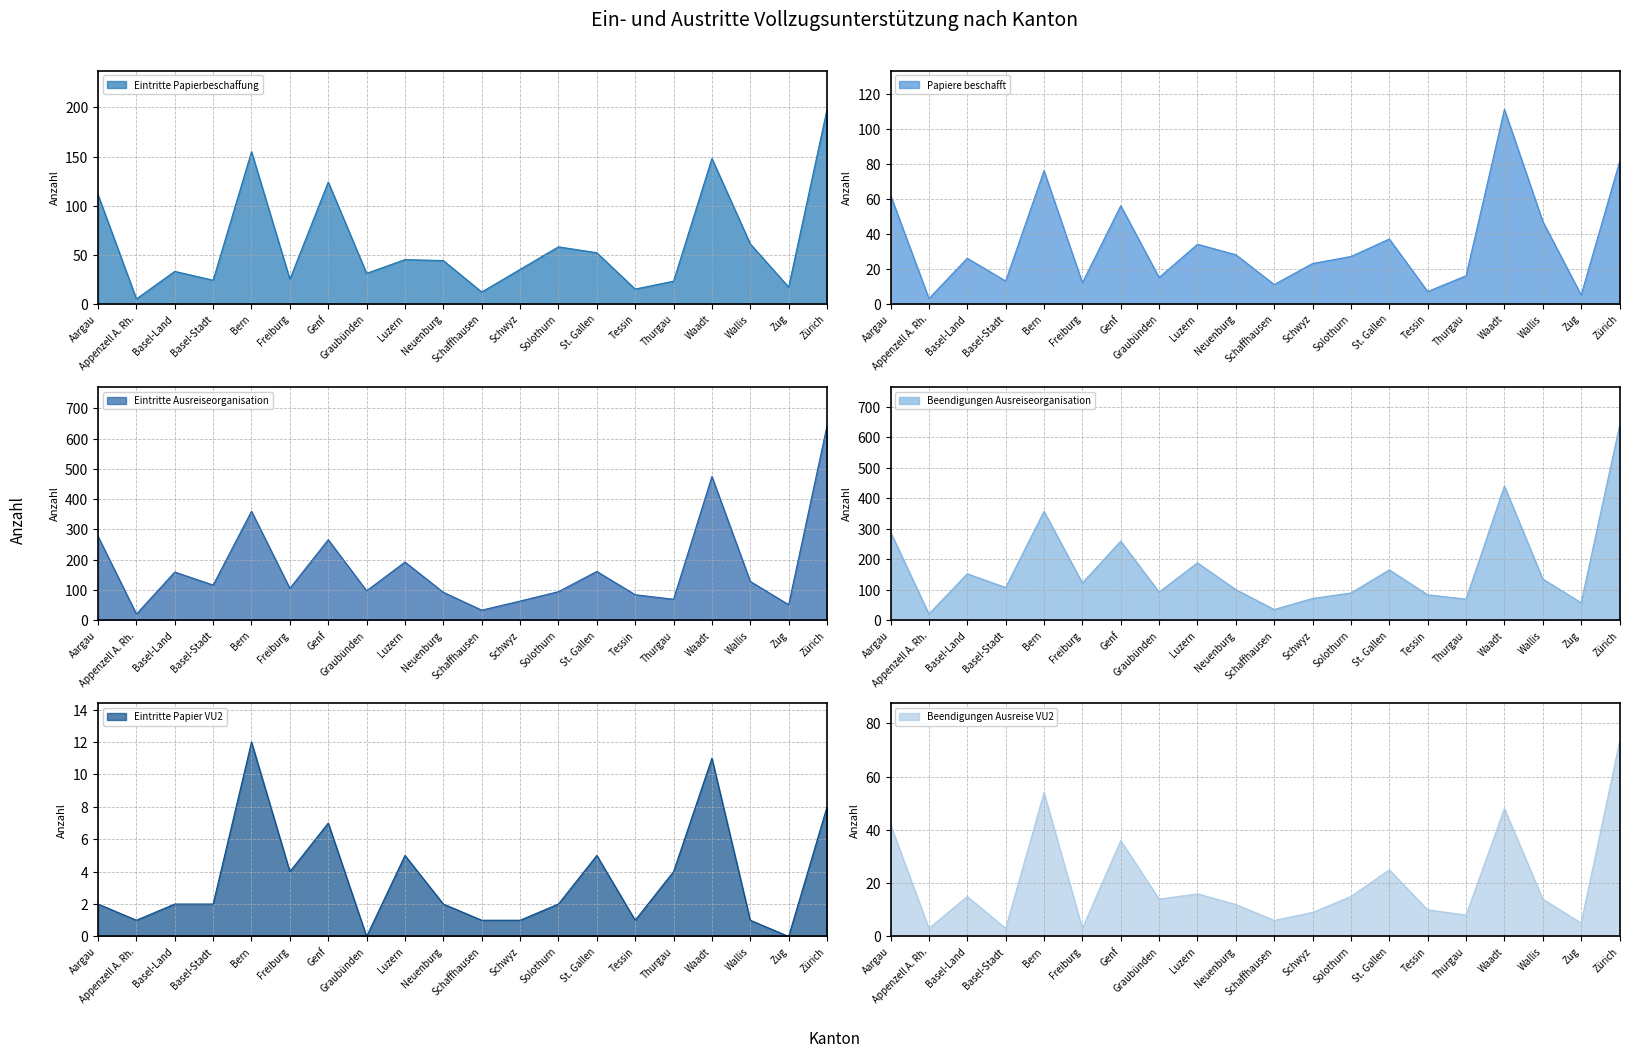

Which category has the highest value across all series?

Zürich